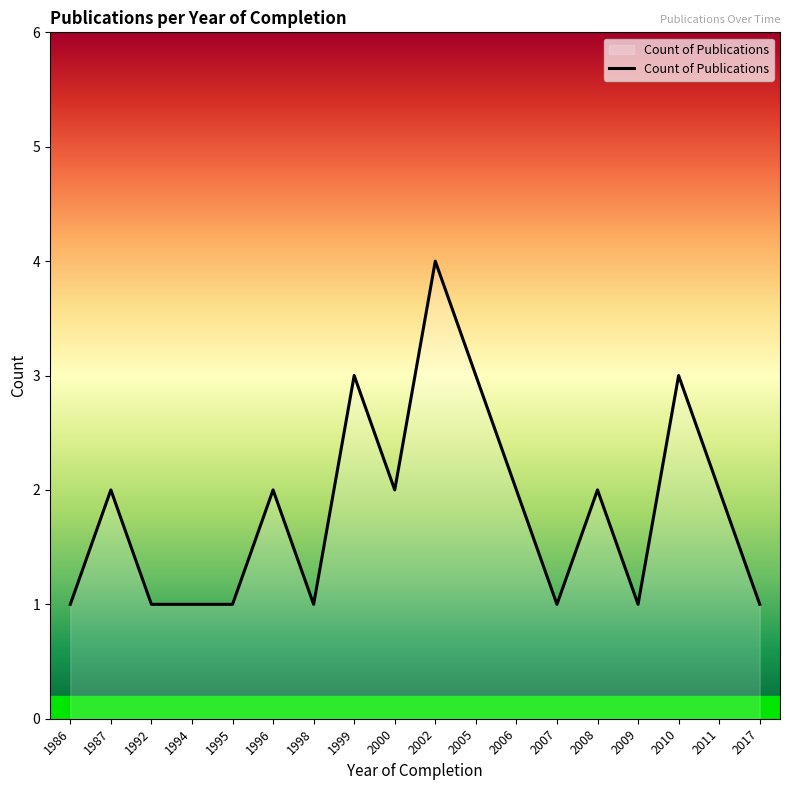

What is the ratio of the value at 2002 to the value at 1994?

4.0